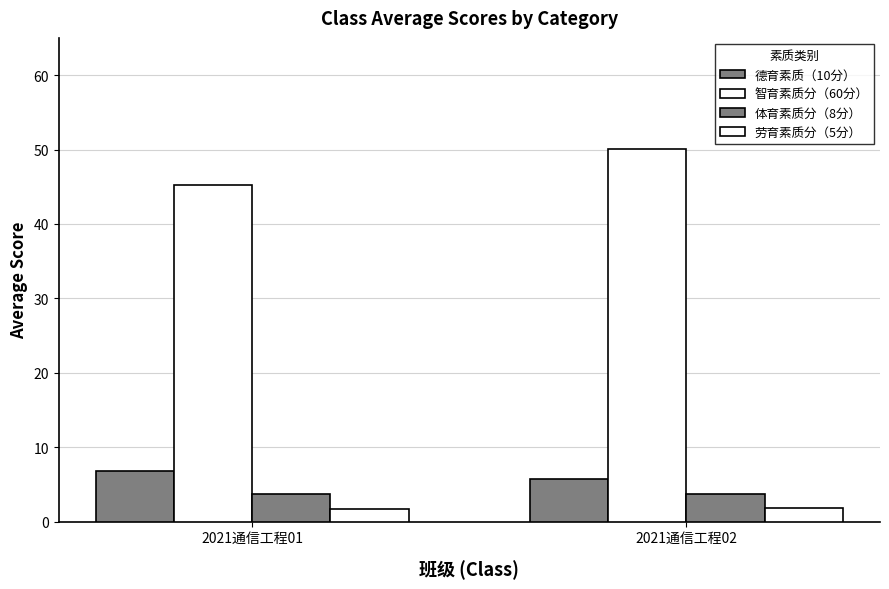

How many bars are there in total?

8